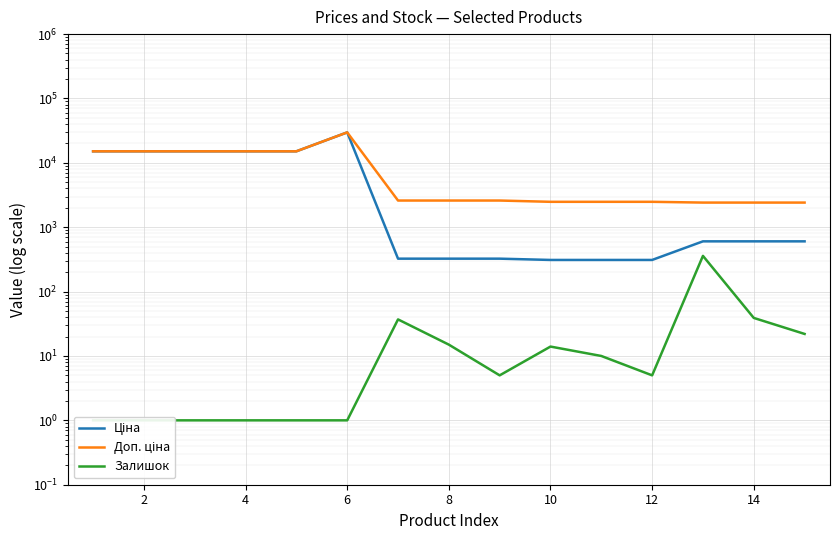

What is the minimum value for Ціна?

310.3